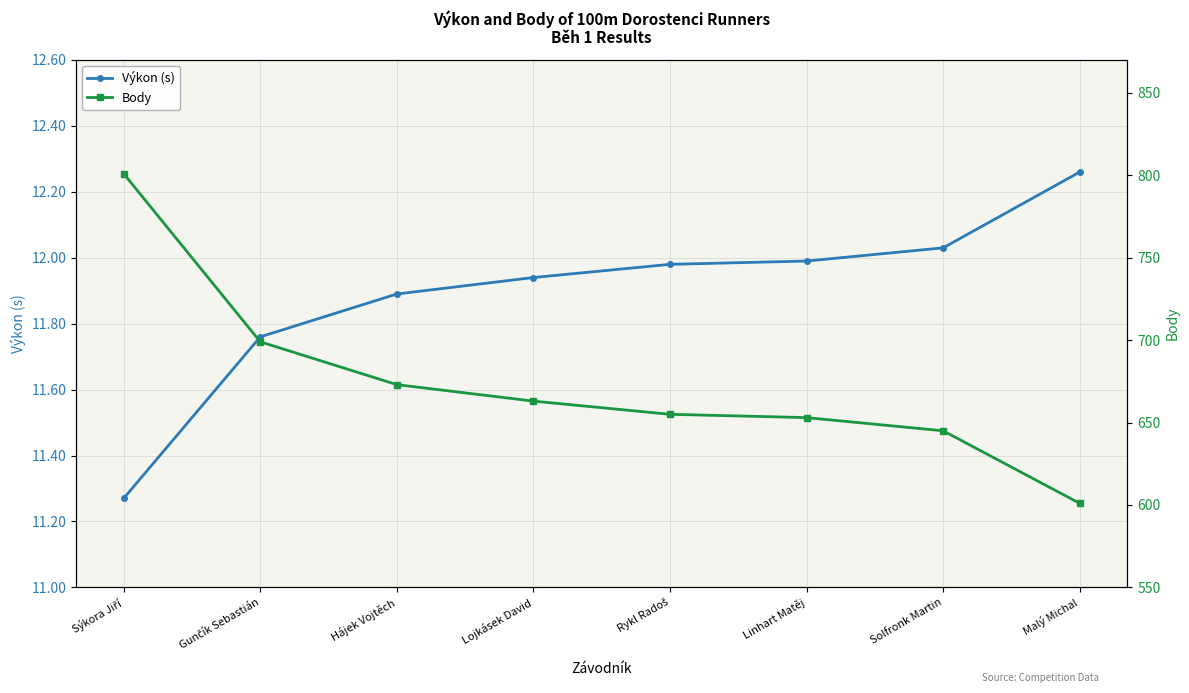

True or false: Výkon (s) and Body cross at least once.

False